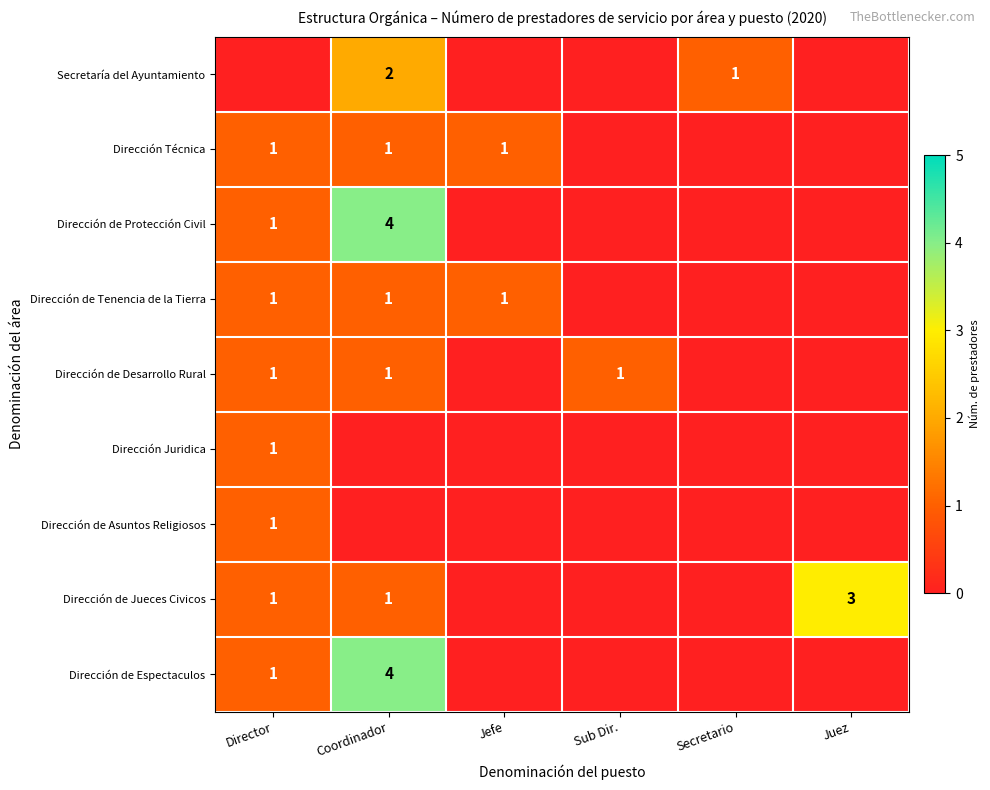

The value of Dirección de Espectaculos at Director is 2. True or false?

False